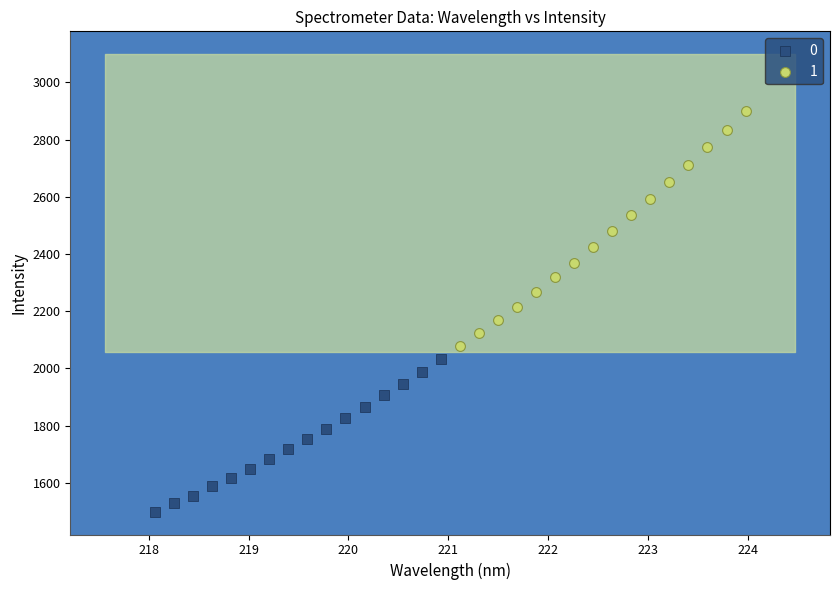

Which series contains the lowest Y value?

0